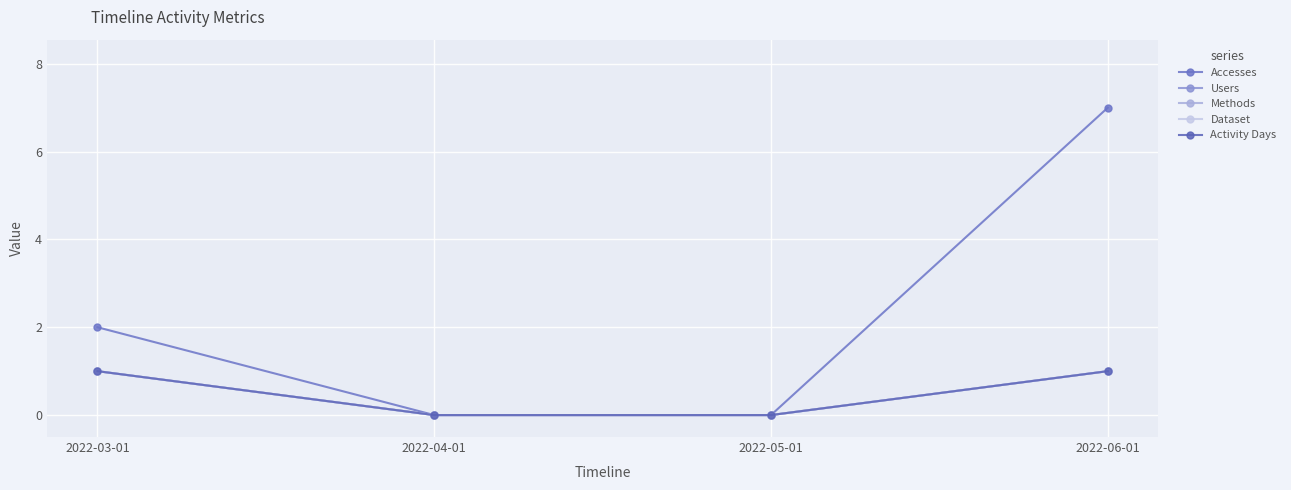

What is the sum of all Activity Days values?

2